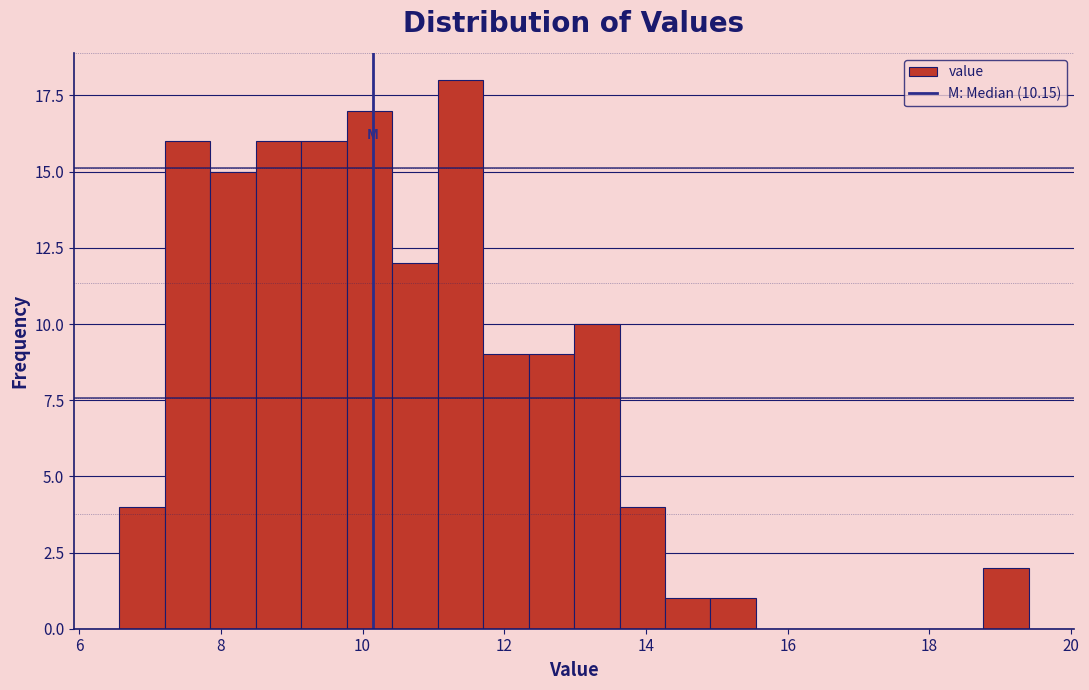

Around what value on the x-axis is the tallest bar? Give the approximate position of its centre, as read against the axis.

11.4